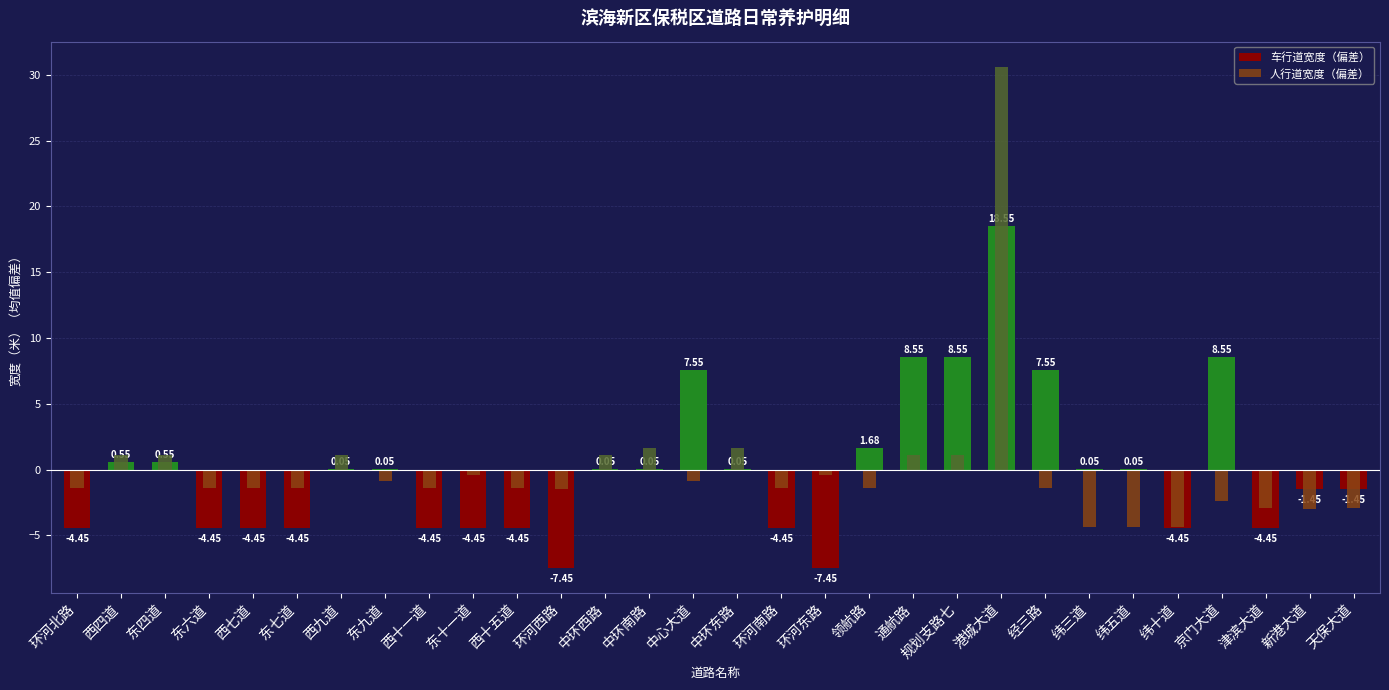

At how many categories does at least one series exceed 28?

1